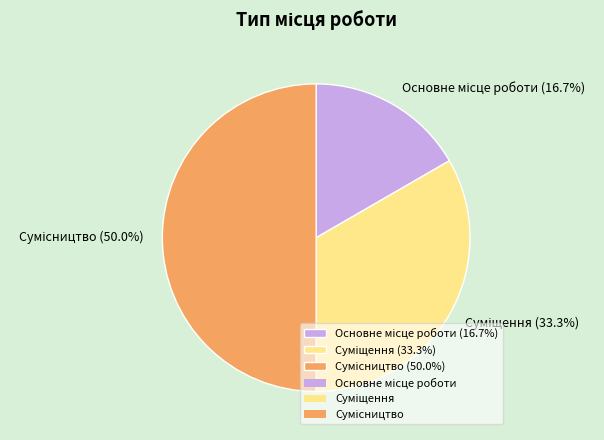

Count the number of slices in the pie.

3